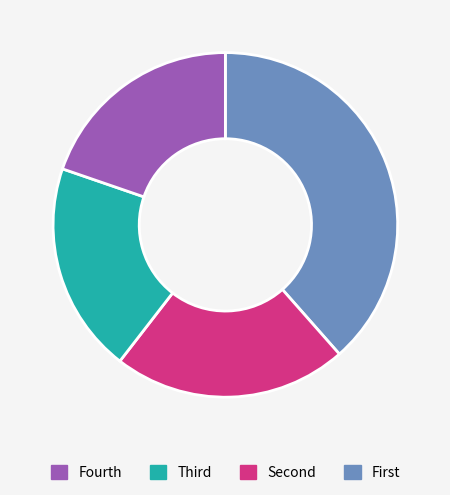

Is there any slice that represents more than half of the pie?

No